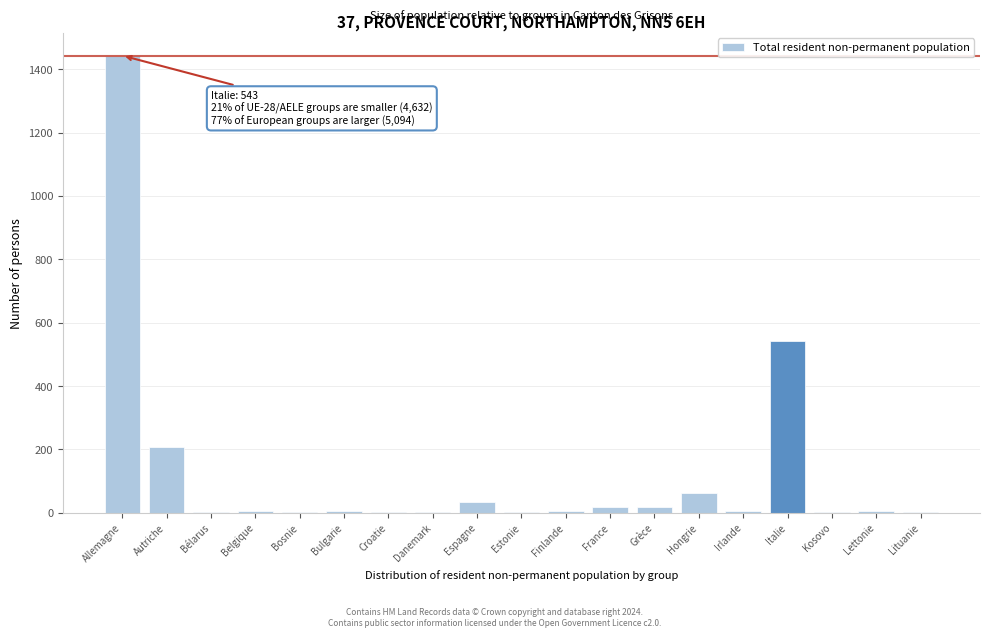

What is the maximum value shown in the chart?

1443